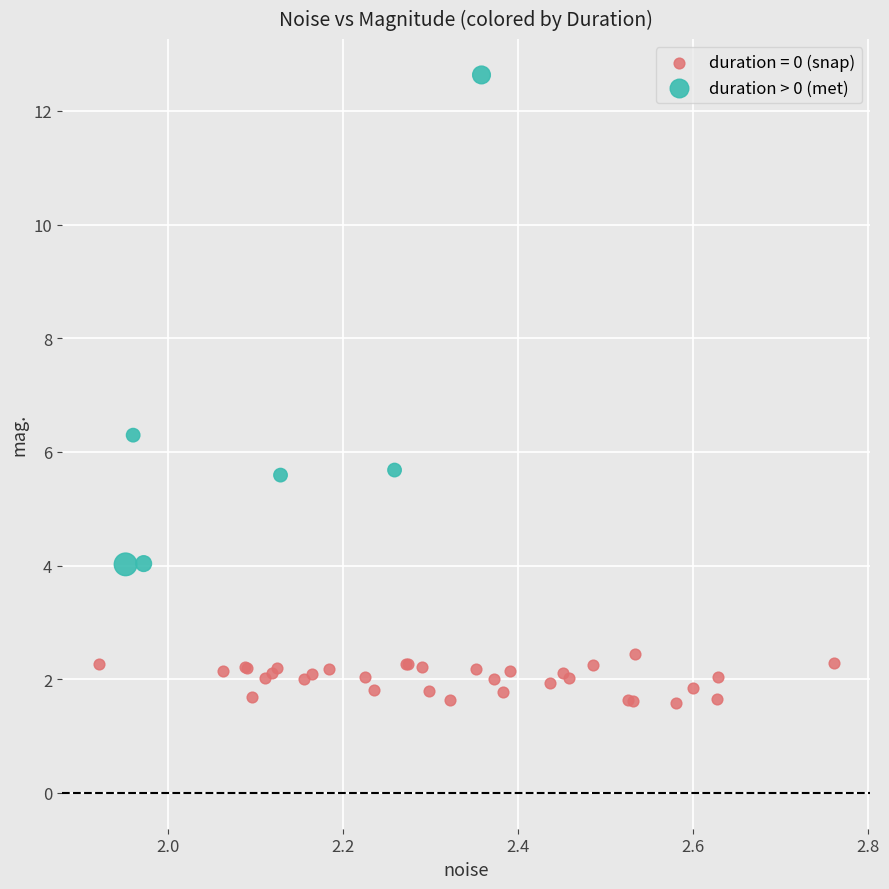

Which series reaches the minimum Y coordinate?

duration = 0 (snap)